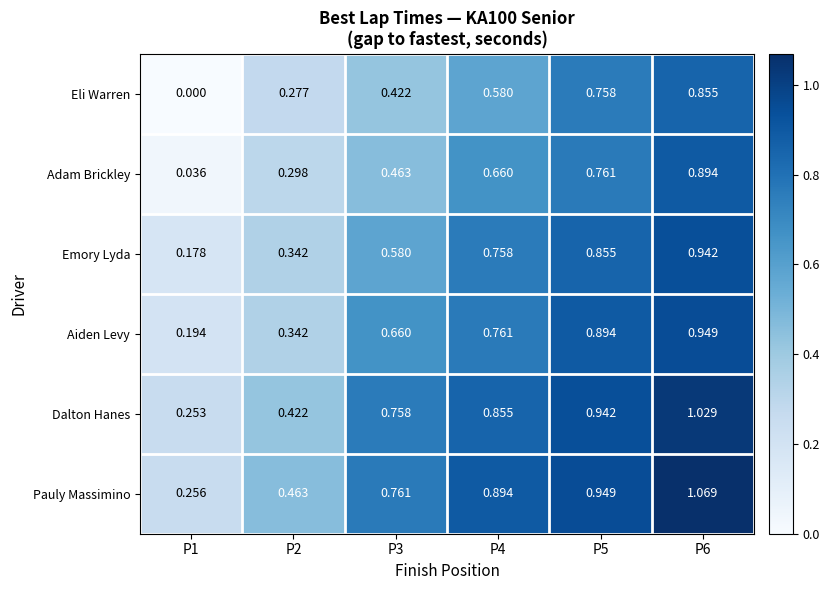

Rank the series at P6 from lowest to highest value.

Eli Warren, Adam Brickley, Emory Lyda, Aiden Levy, Dalton Hanes, Pauly Massimino